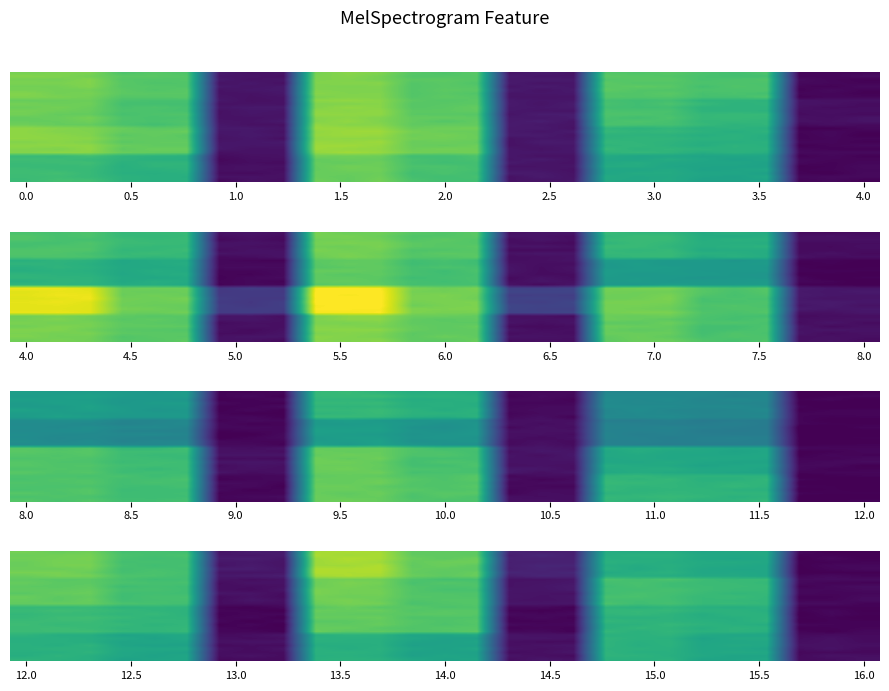

What is the minimum value shown in the chart?

0.6